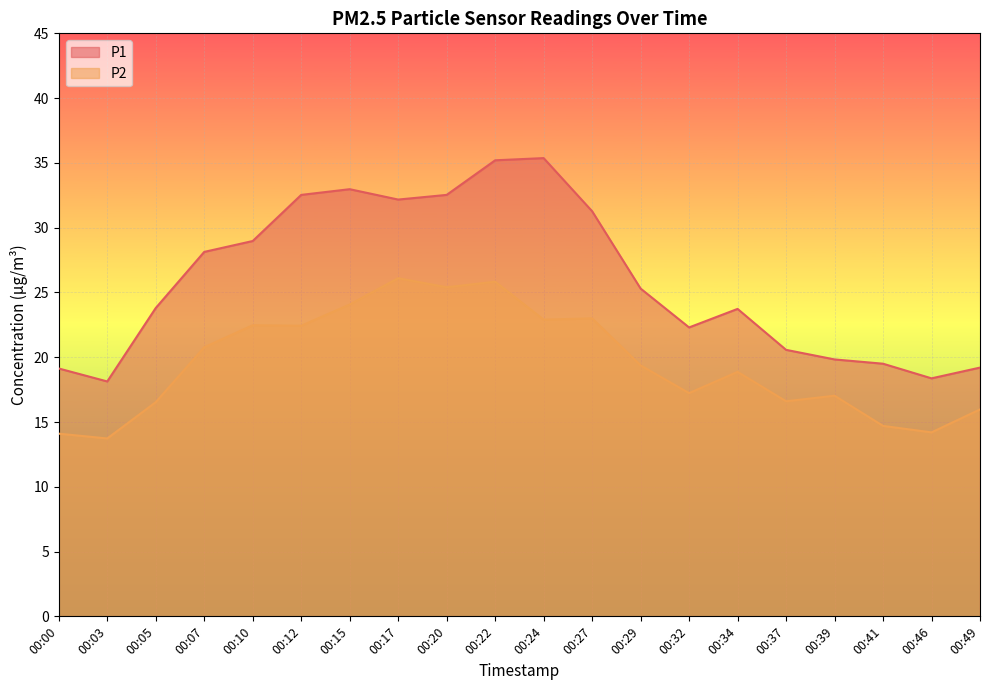

Rank the series by their average value, from lowest to highest.

P2, P1